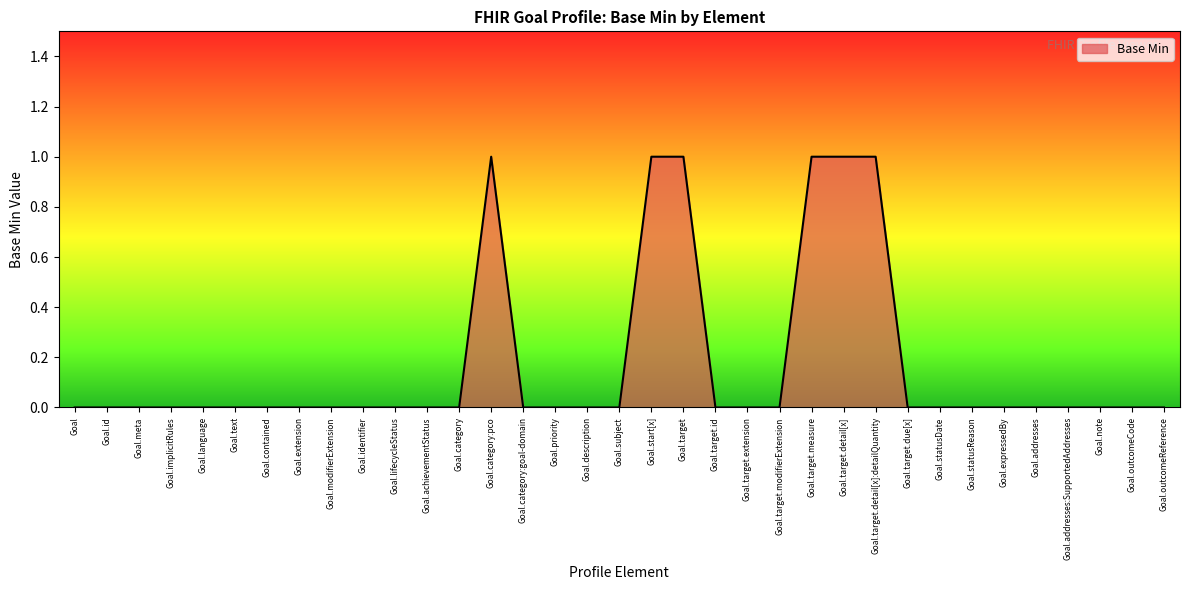

What position from the left is Goal.target?

20